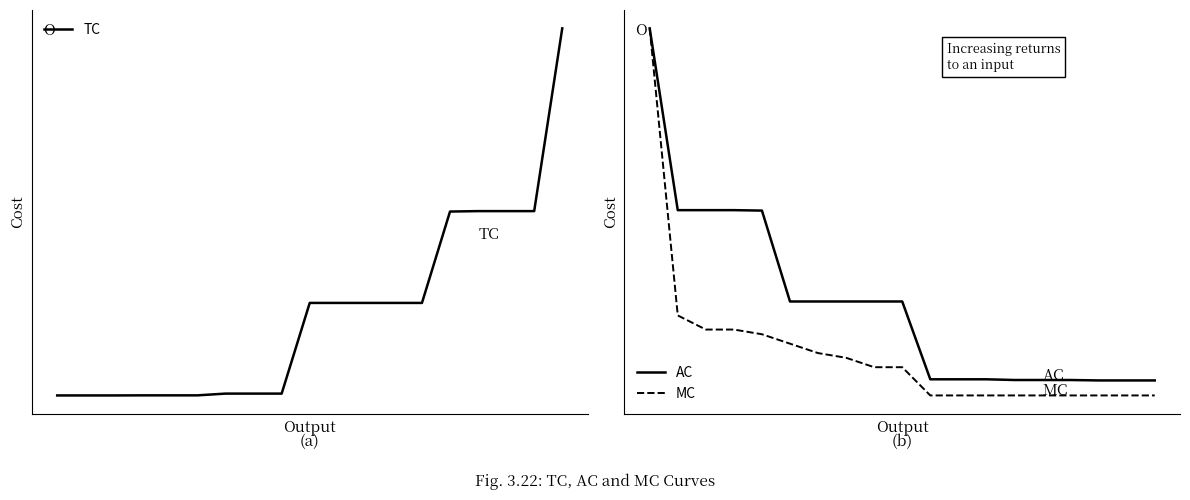

Rank the series at 13 from highest to lowest value.

TC, AC, MC